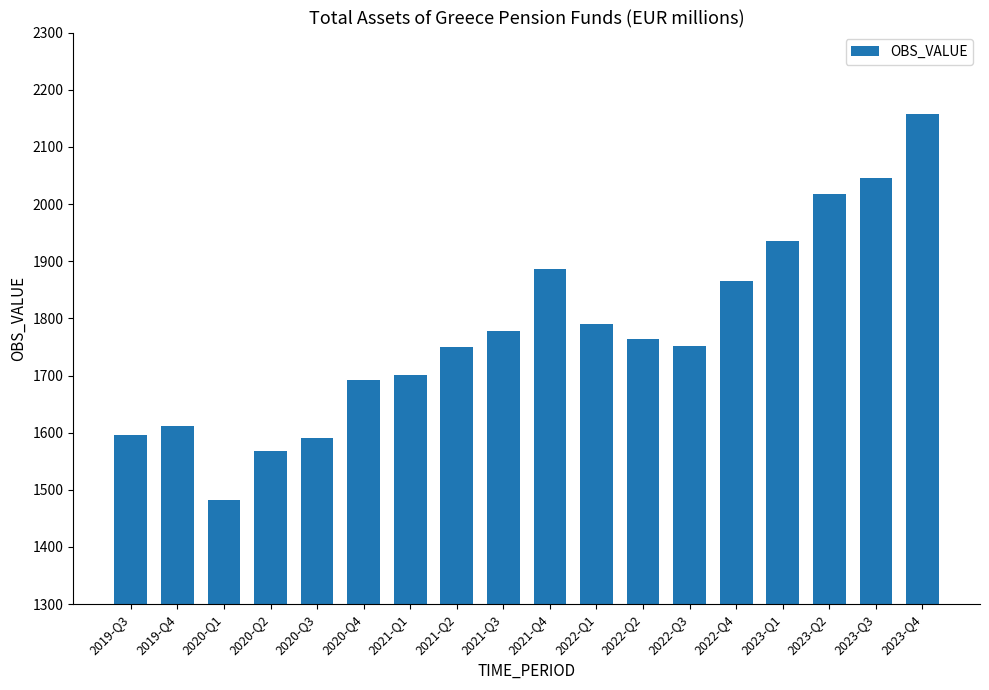

Is it true that the value at 2020-Q4 is 961?

False